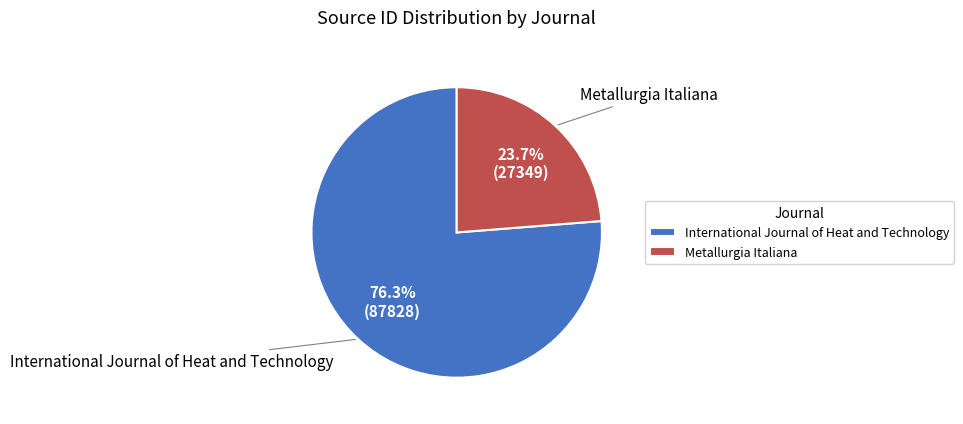

Combined, what portion of the pie is International Journal of Heat and Technology and Metallurgia Italiana?

100.0%